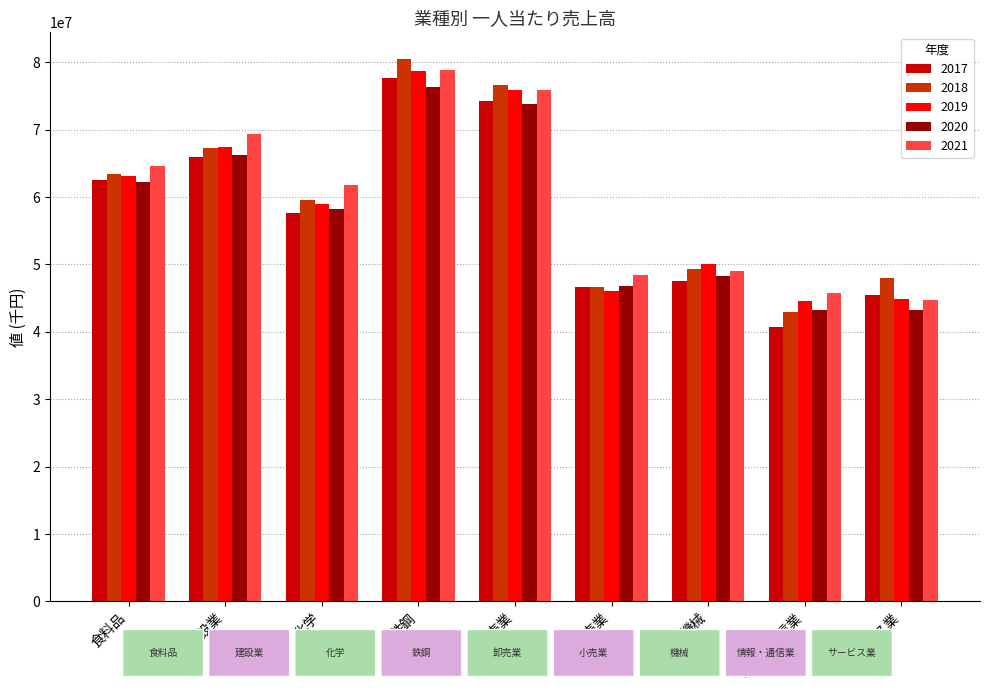

At which label is 2021 closest to 61809017?

化学